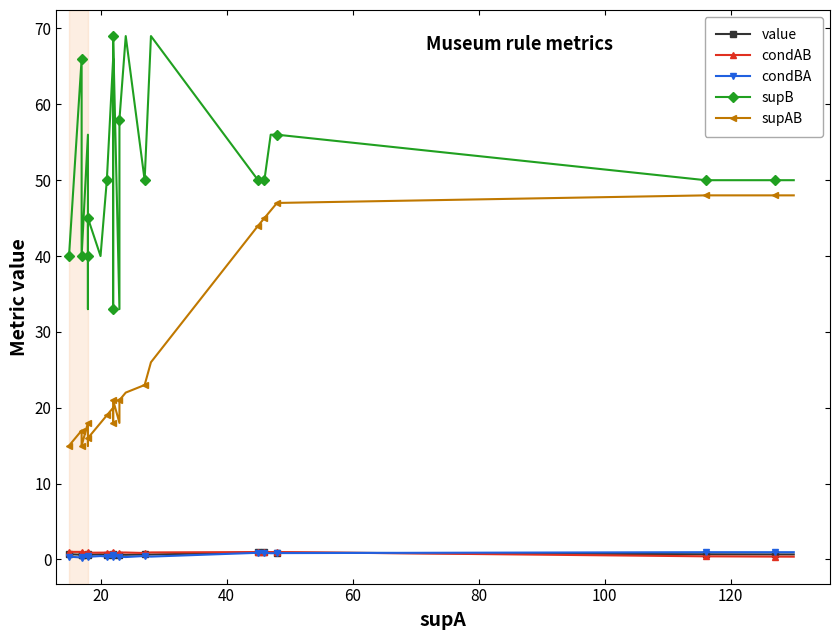

What is the maximum value for supAB?

48.0